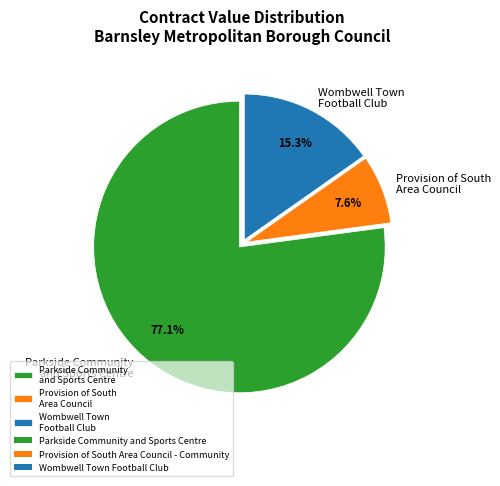

What is the smallest slice in the pie chart?

Provision of South Area Council